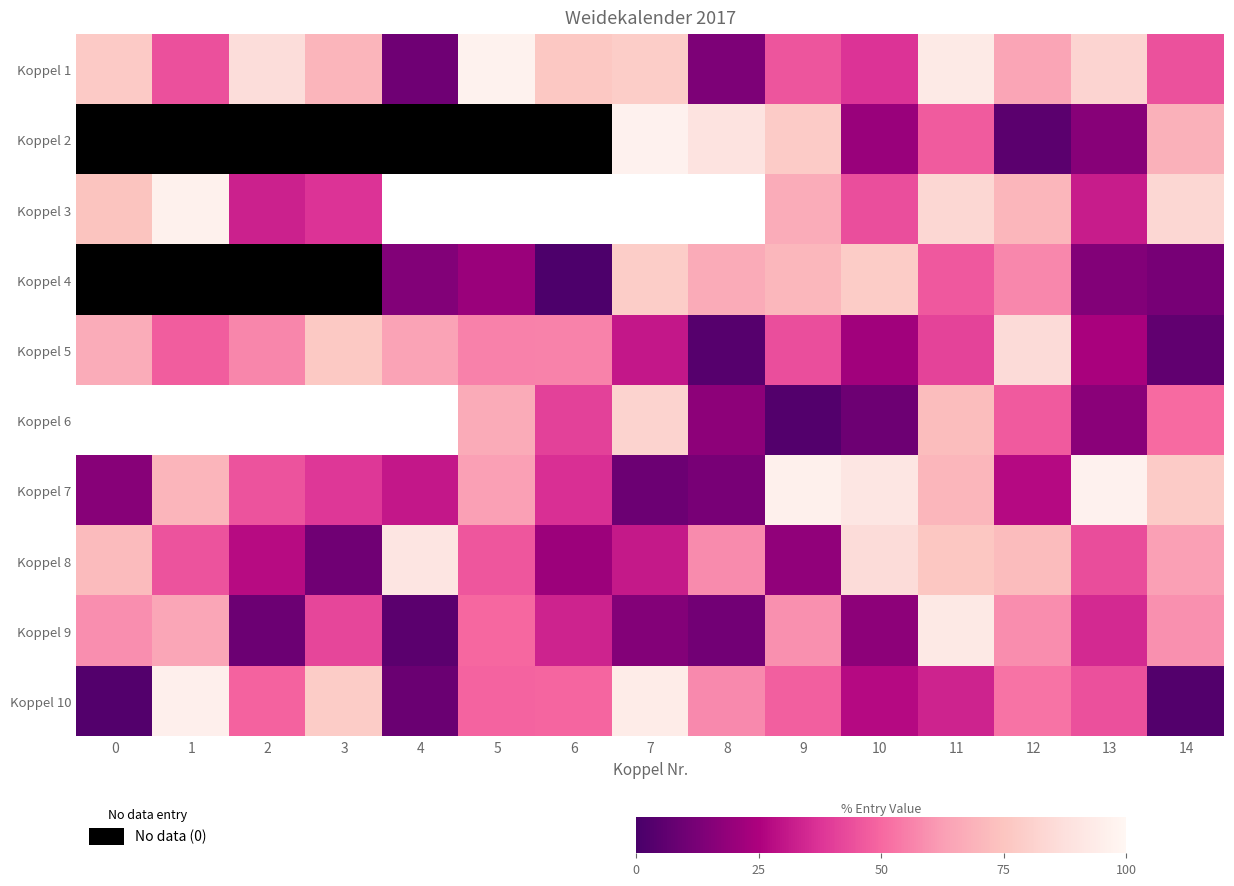

At which label does Koppel 10 first exceed 48?

1